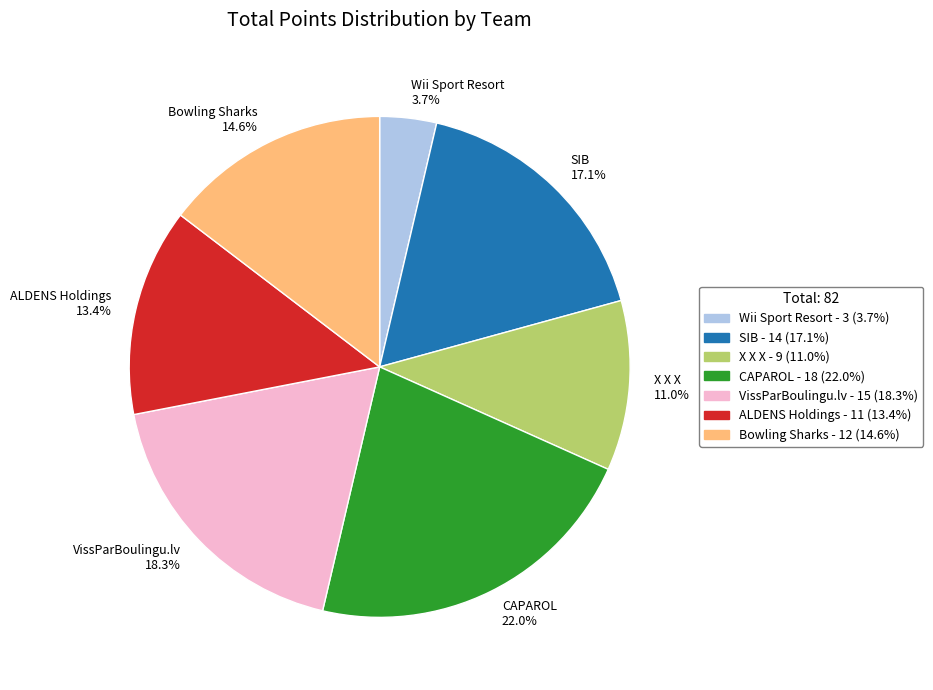

Is the sum of CAPAROL and X X X greater than half?

No